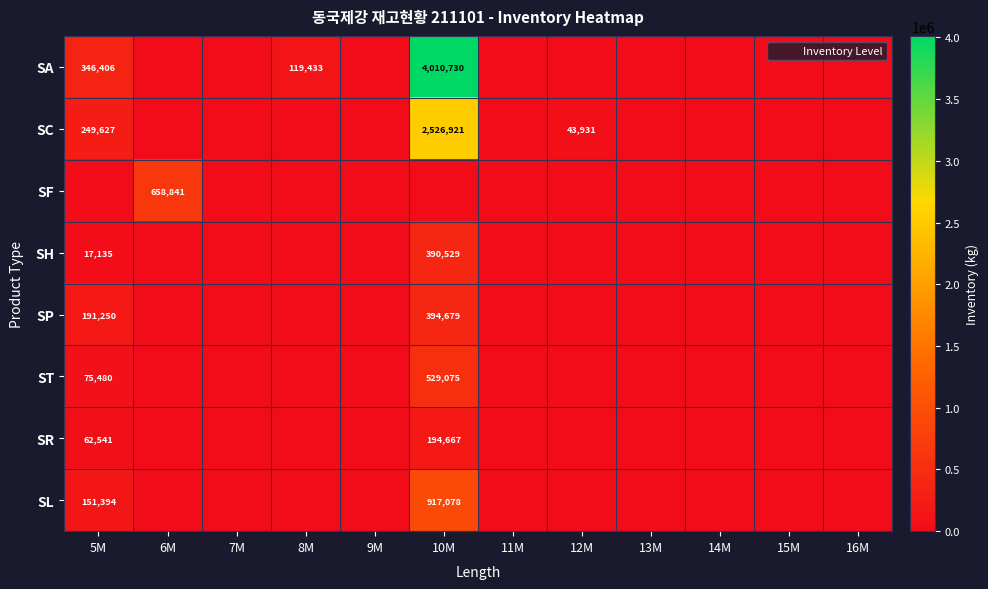

At which label is SP closest to 197339?

5M